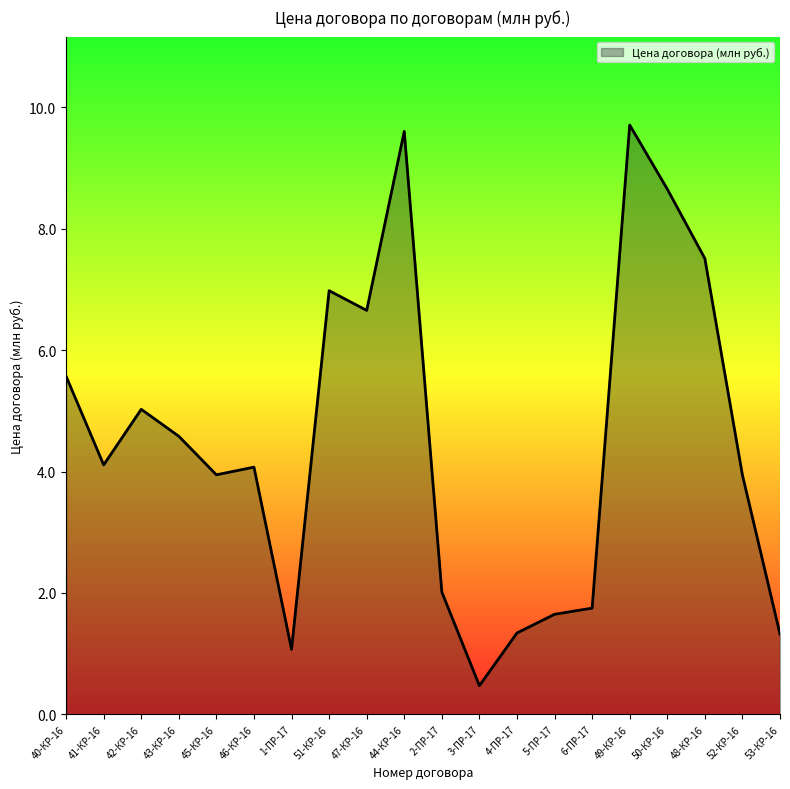

Which category has the highest value across all series?

49-КР-16